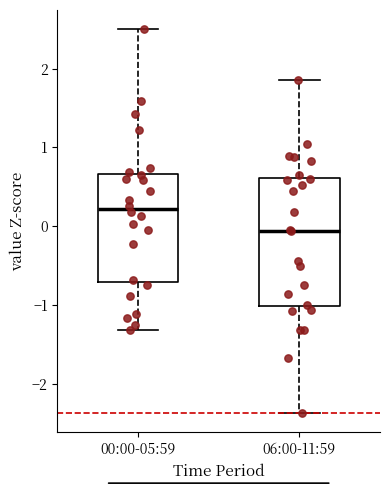

Comparing the boxes themselves (not the whiskers), which one is the tallest?

06:00-11:59